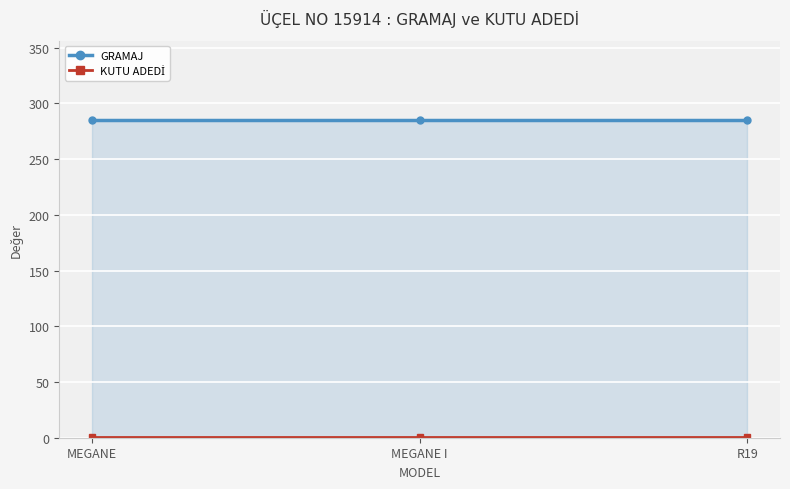

What is the difference between the highest and lowest values at MEGANE I?

284